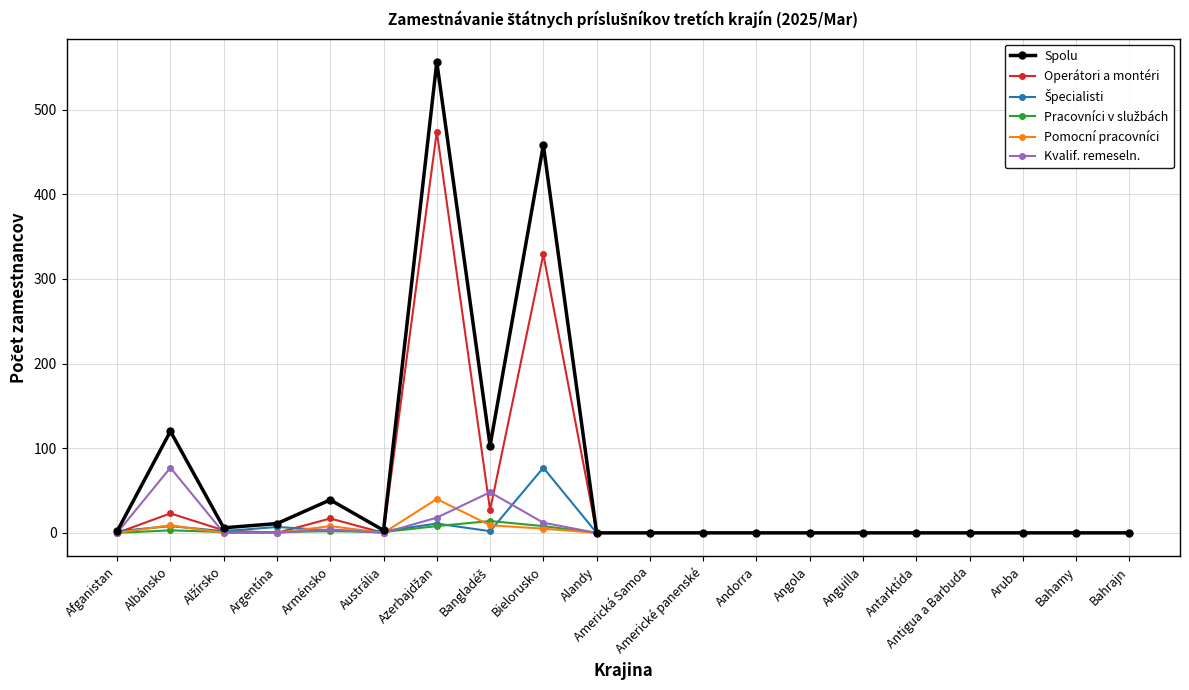

What is the maximum value shown in the chart?

556